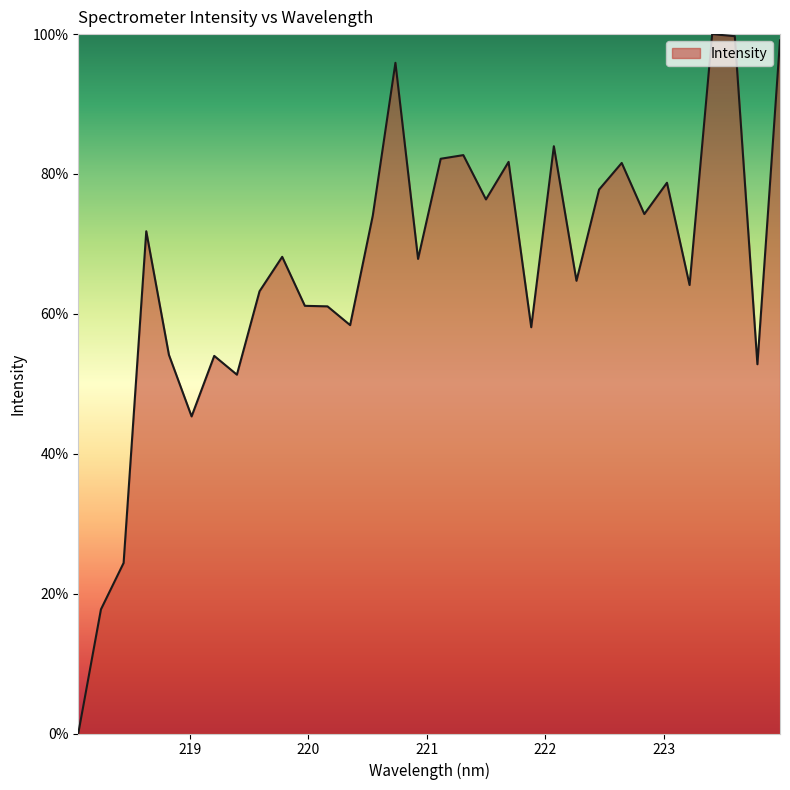

What is the greatest value displayed?

100.0